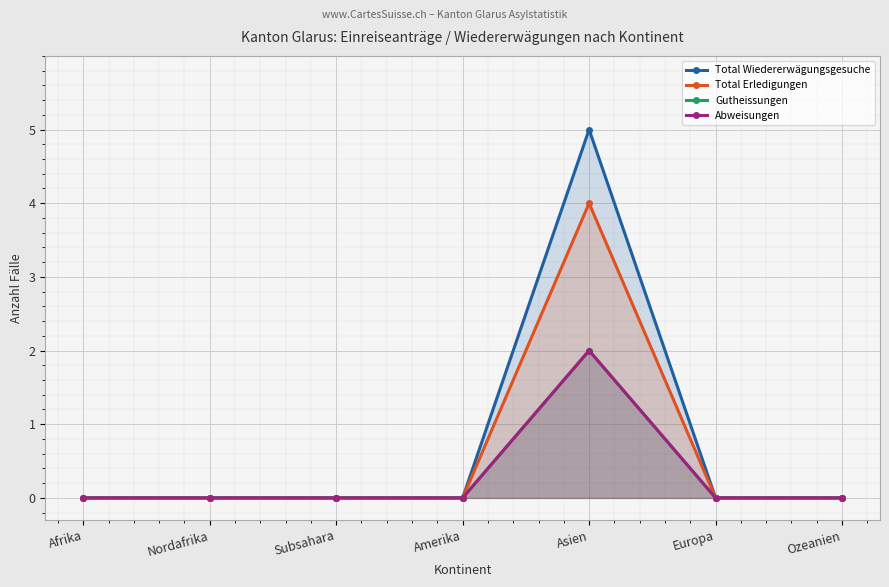

What are all the series names shown in the legend?

Total Wiedererwägungsgesuche, Total Erledigungen, Gutheissungen, Abweisungen